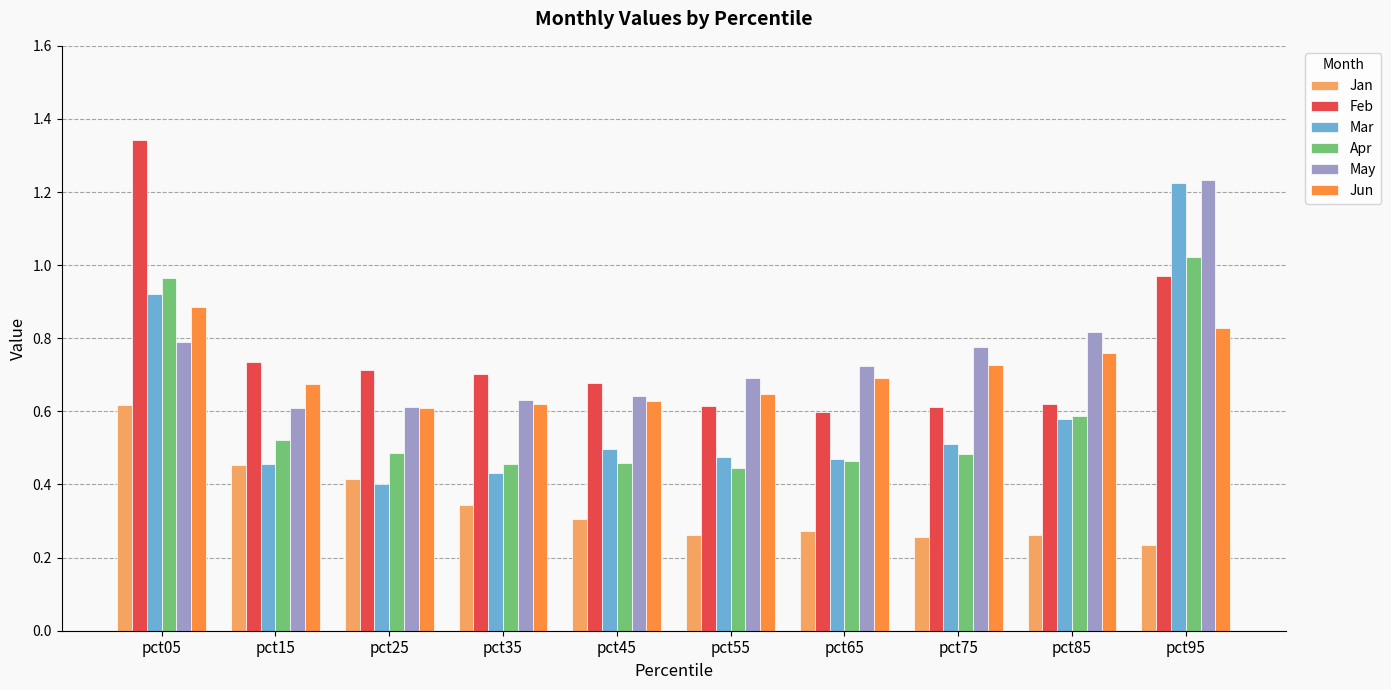

Rank the series at pct45 from highest to lowest value.

Feb, May, Jun, Mar, Apr, Jan